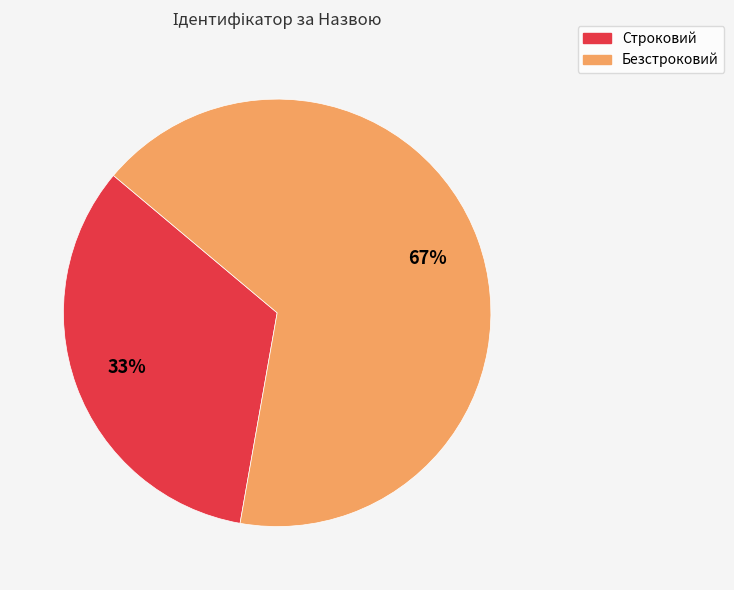

Approximately how many times larger is the value at Строковий compared to Безстроковий?

0.5